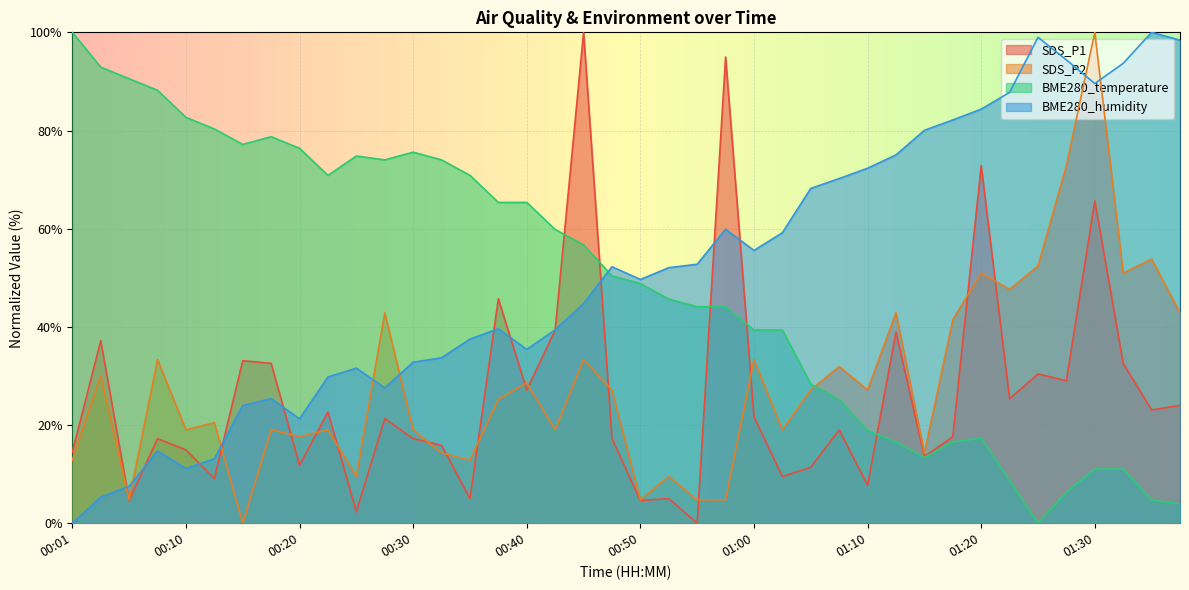

What is the sum of the SDS_P1 values at 00:13 and 00:20?

20.9